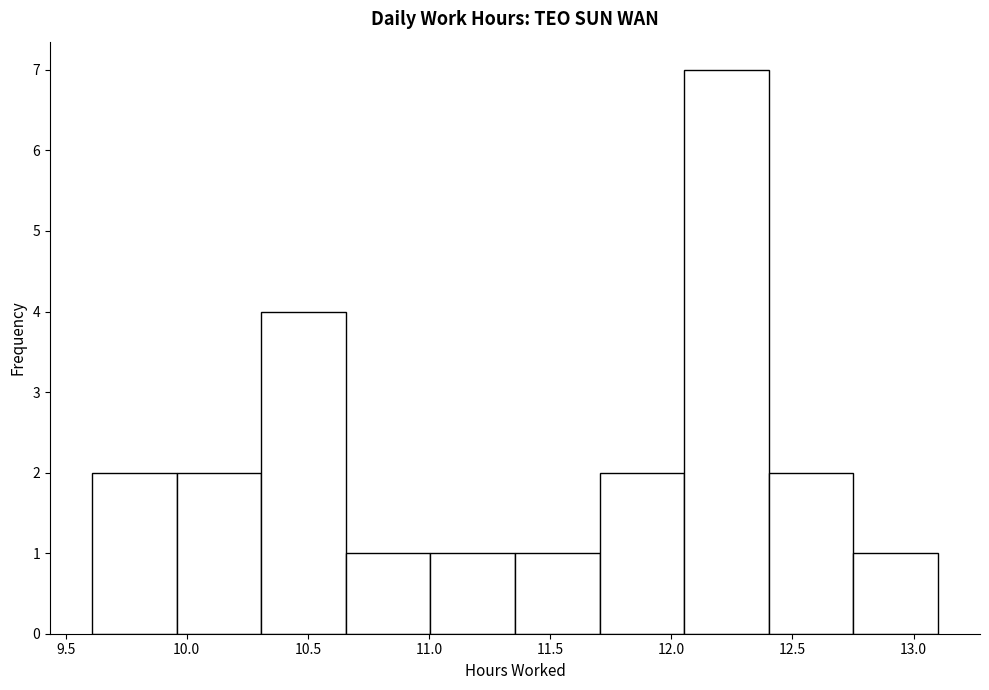

Reading left to right, list every bar in this chart as the range it spans on the x-axis followed by its height. Neither the bar edges nor the heights are printed on the chart, so give them approximately, as read against the axes.

9.60 to 9.95: 2
9.95 to 10.30: 2
10.30 to 10.65: 4
10.65 to 11.00: 1
11.00 to 11.35: 1
11.35 to 11.70: 1
11.70 to 12.05: 2
12.05 to 12.40: 7
12.40 to 12.75: 2
12.75 to 13.10: 1